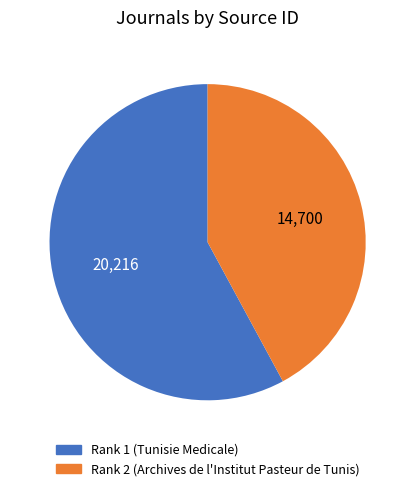

Which category has the biggest portion of the pie?

Rank 1 (Tunisie Medicale)